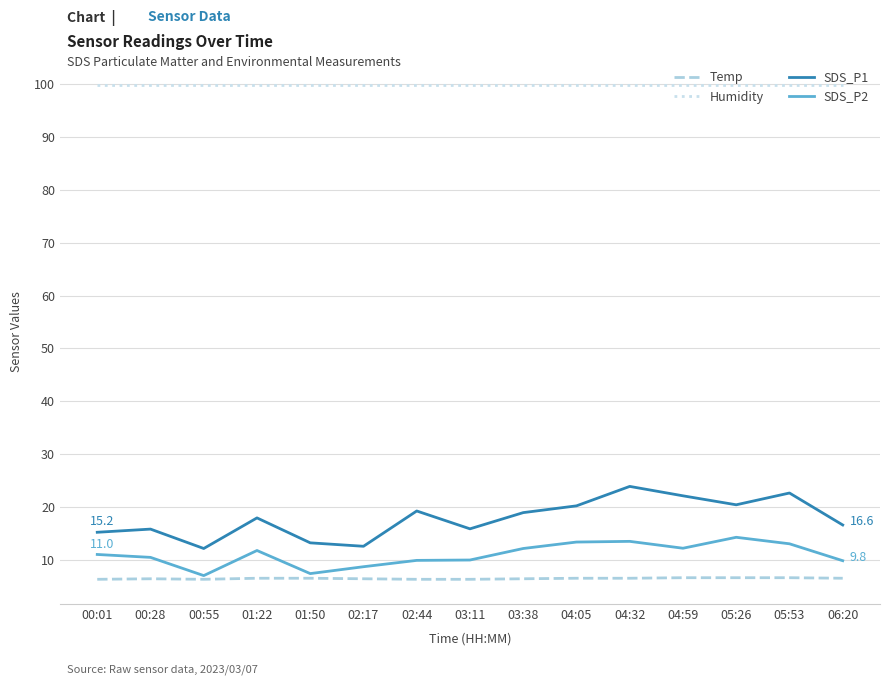

What position from the right is 02:44?

9